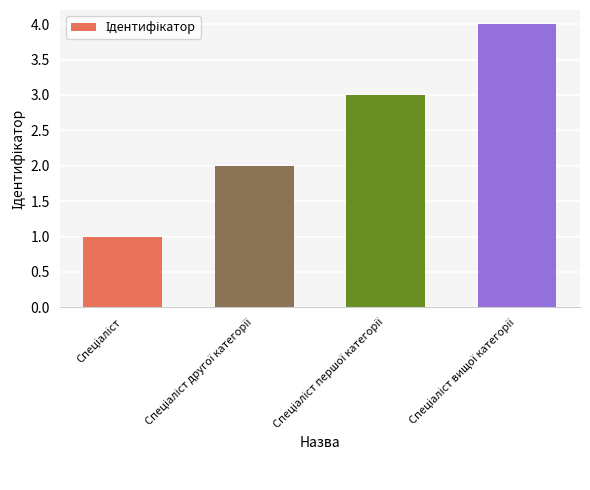

How many data points does each series have?

4